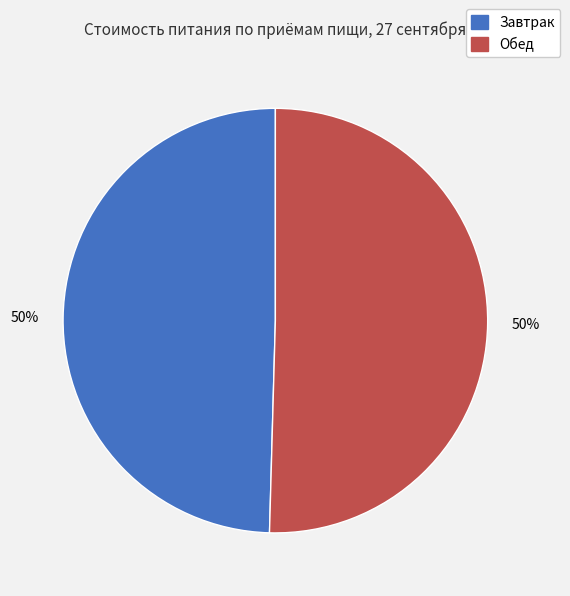

True or false: Завтрак accounts for 61% of the total.

False